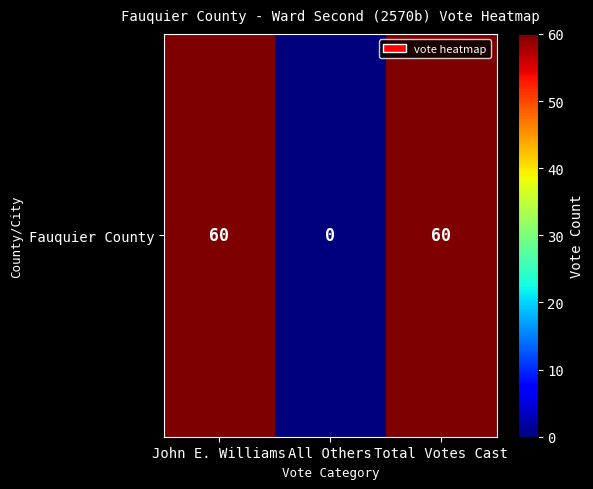

Reading right to left, extract all data points from this chart.

60	0	60